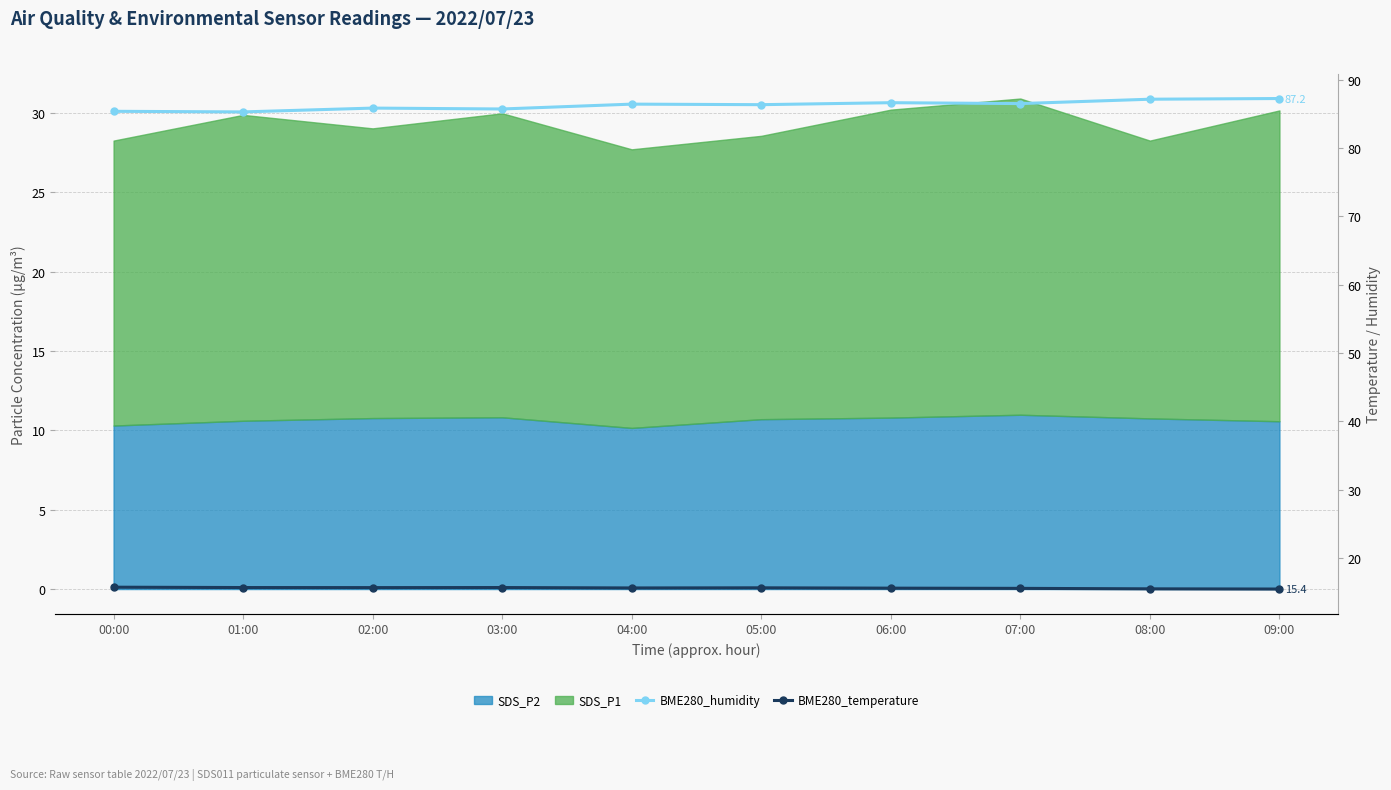

True or false: BME280_temperature and BME280_humidity intersect in this chart.

False